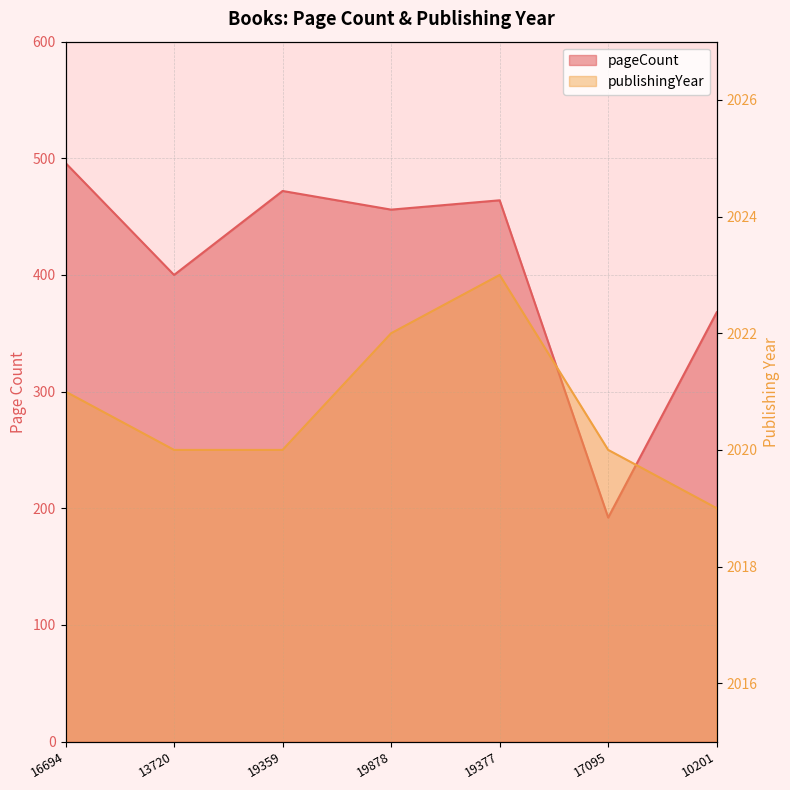

Which series changed the most between 19359 and 19878?

pageCount